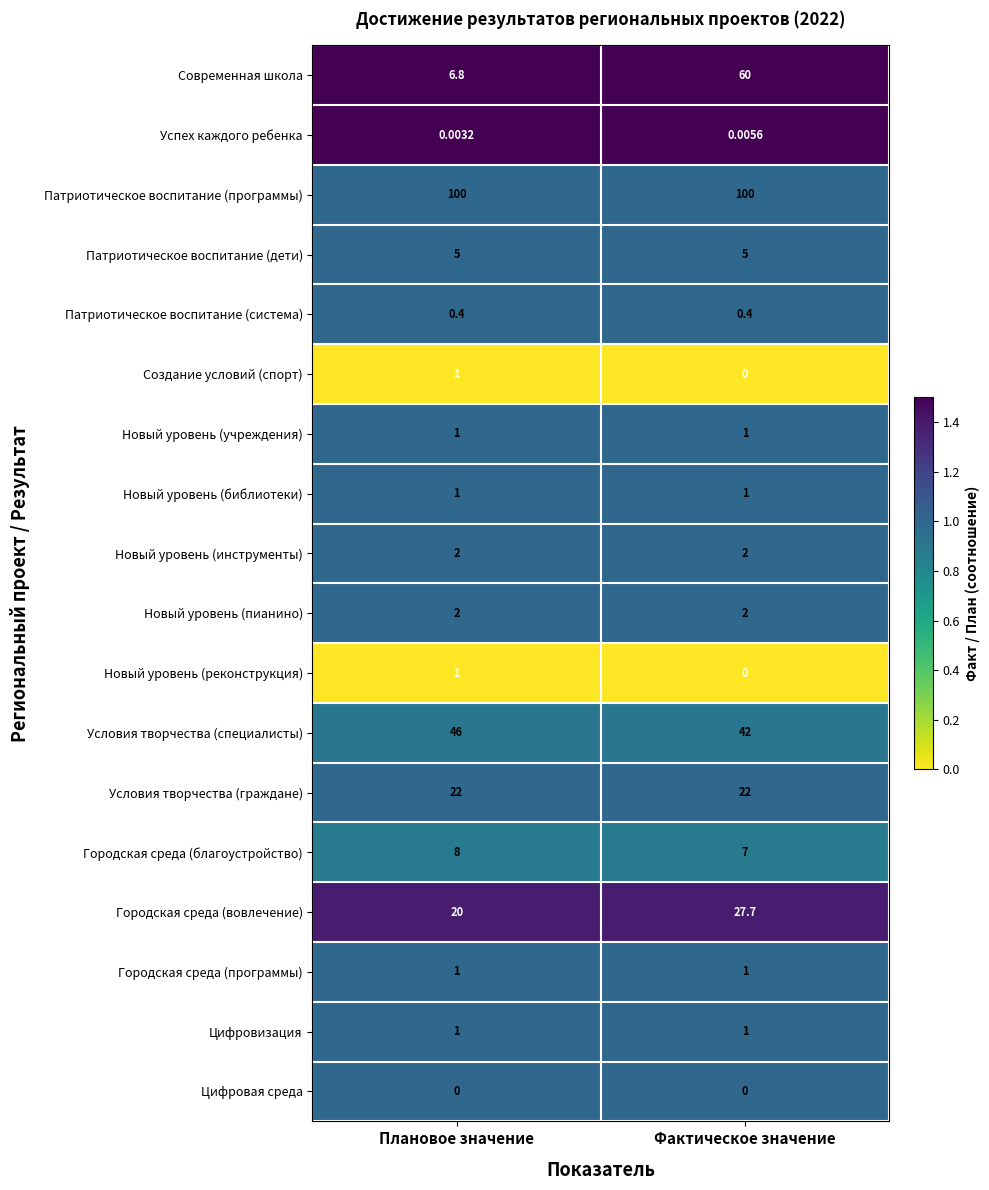

Rank the categories by Создание условий (спорт) value from highest to lowest.

Плановое значение, Фактическое значение